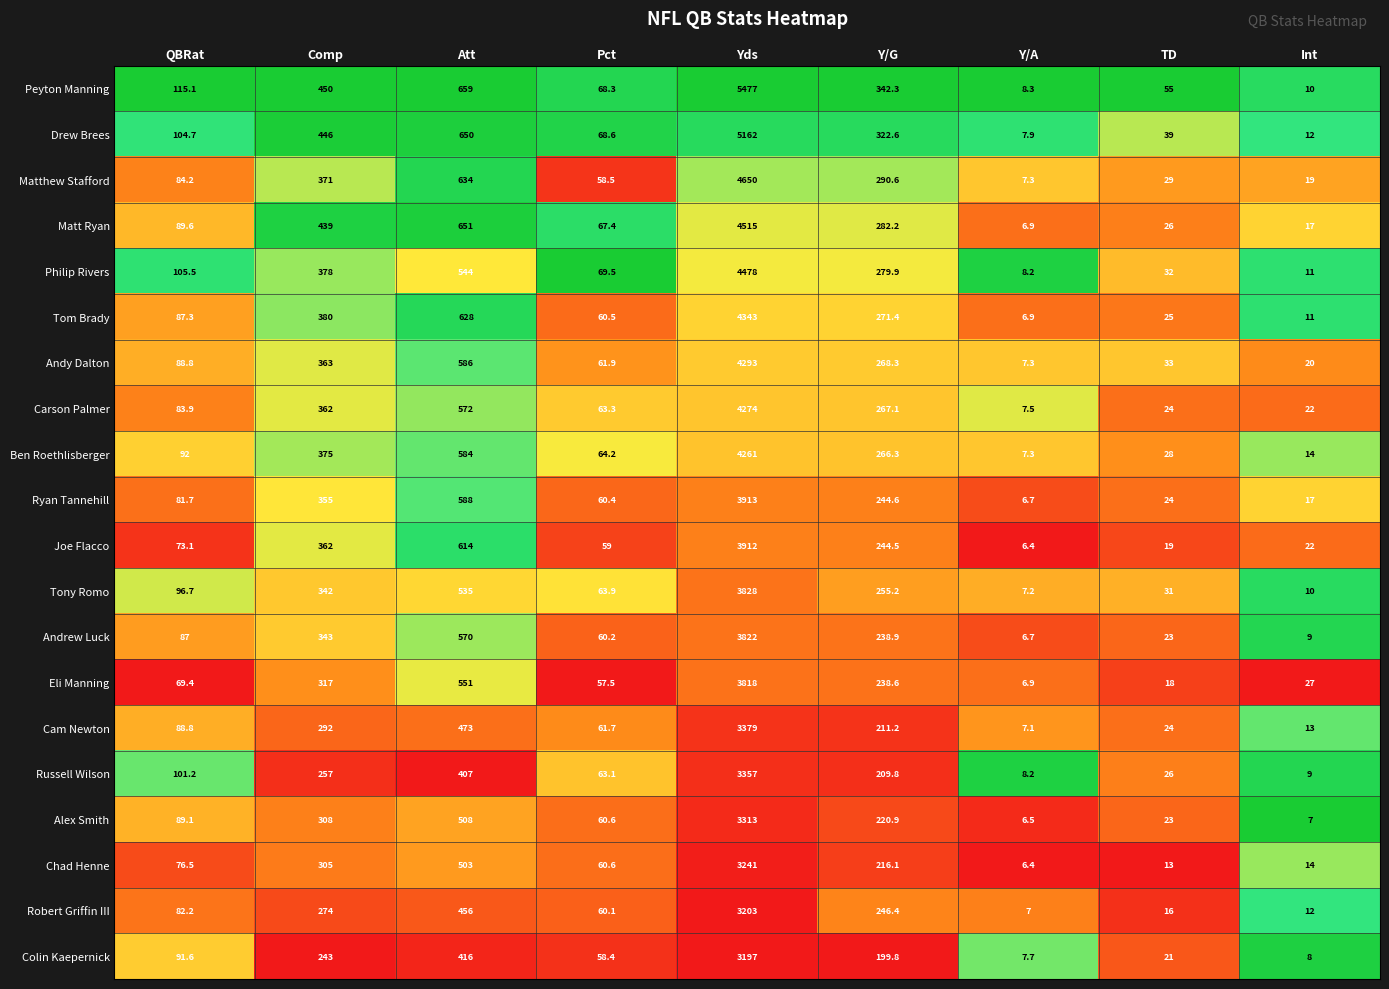

Read the Ryan Tannehill value at Att.

588.0